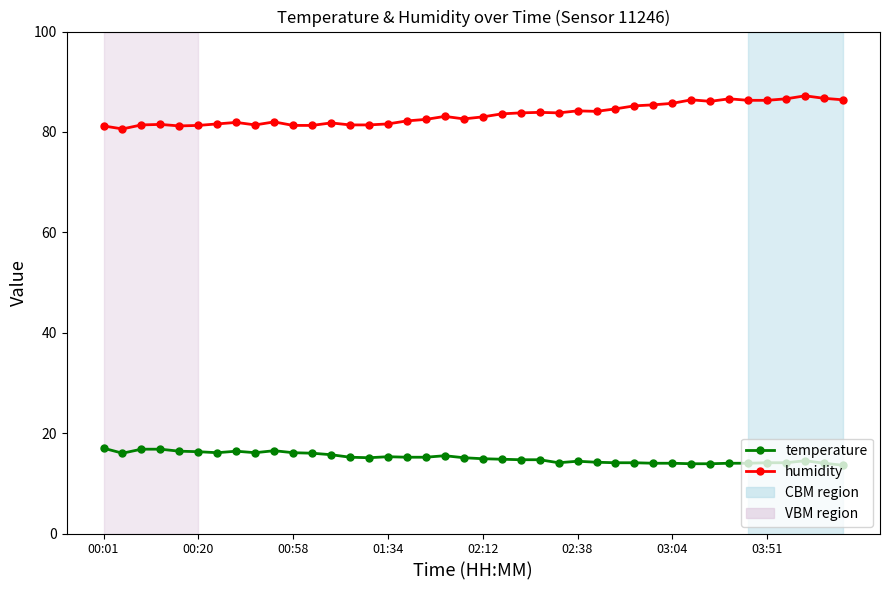

True or false: humidity and temperature cross at least once.

False